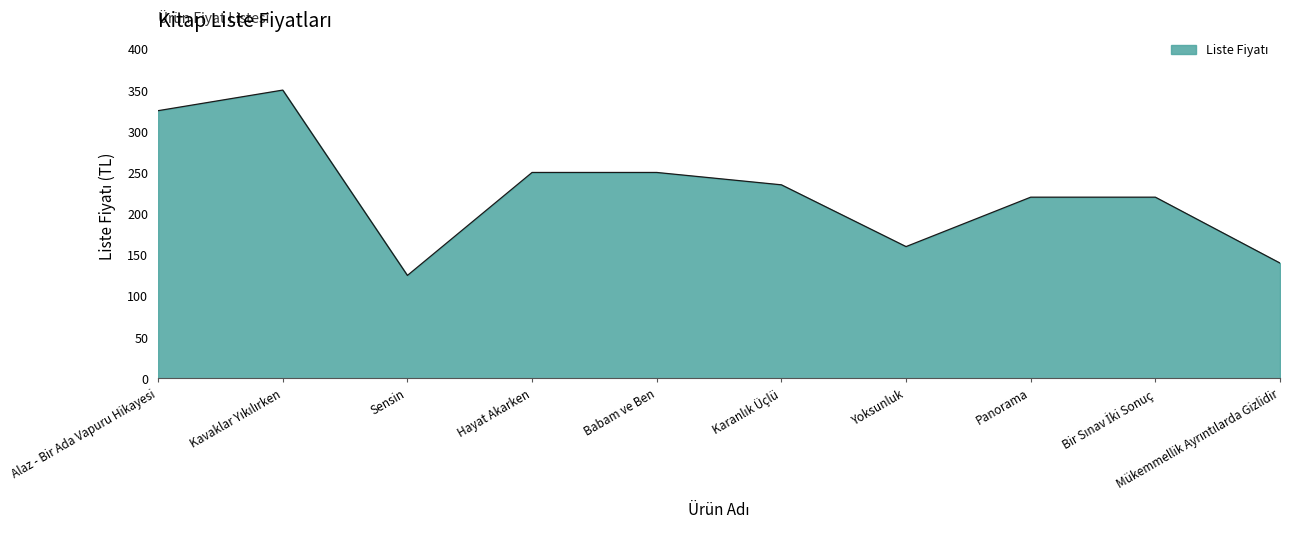

What is the maximum value shown in the chart?

350